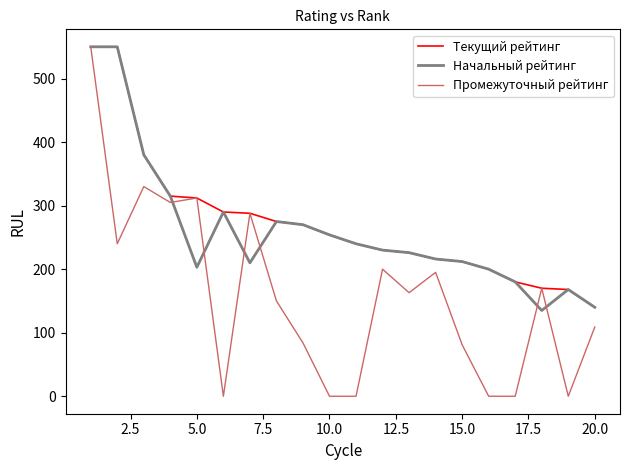

Which series has the widest spread of values?

Промежуточный рейтинг